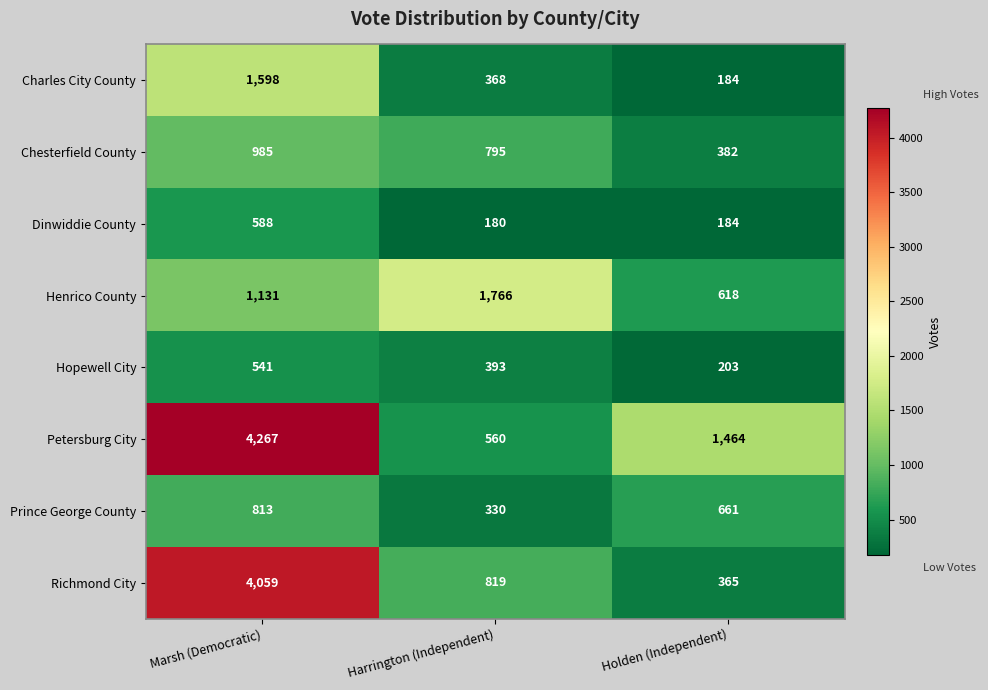

Between Marsh (Democratic) and Holden (Independent), which series saw the biggest shift?

Richmond City